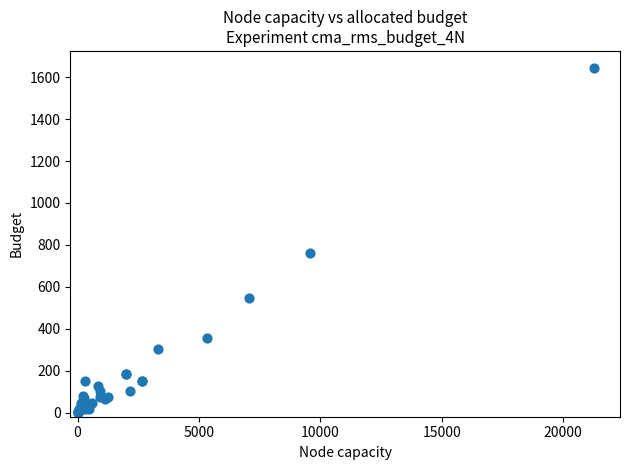

What Y value in the scatter plot is closest to 821?

760.0